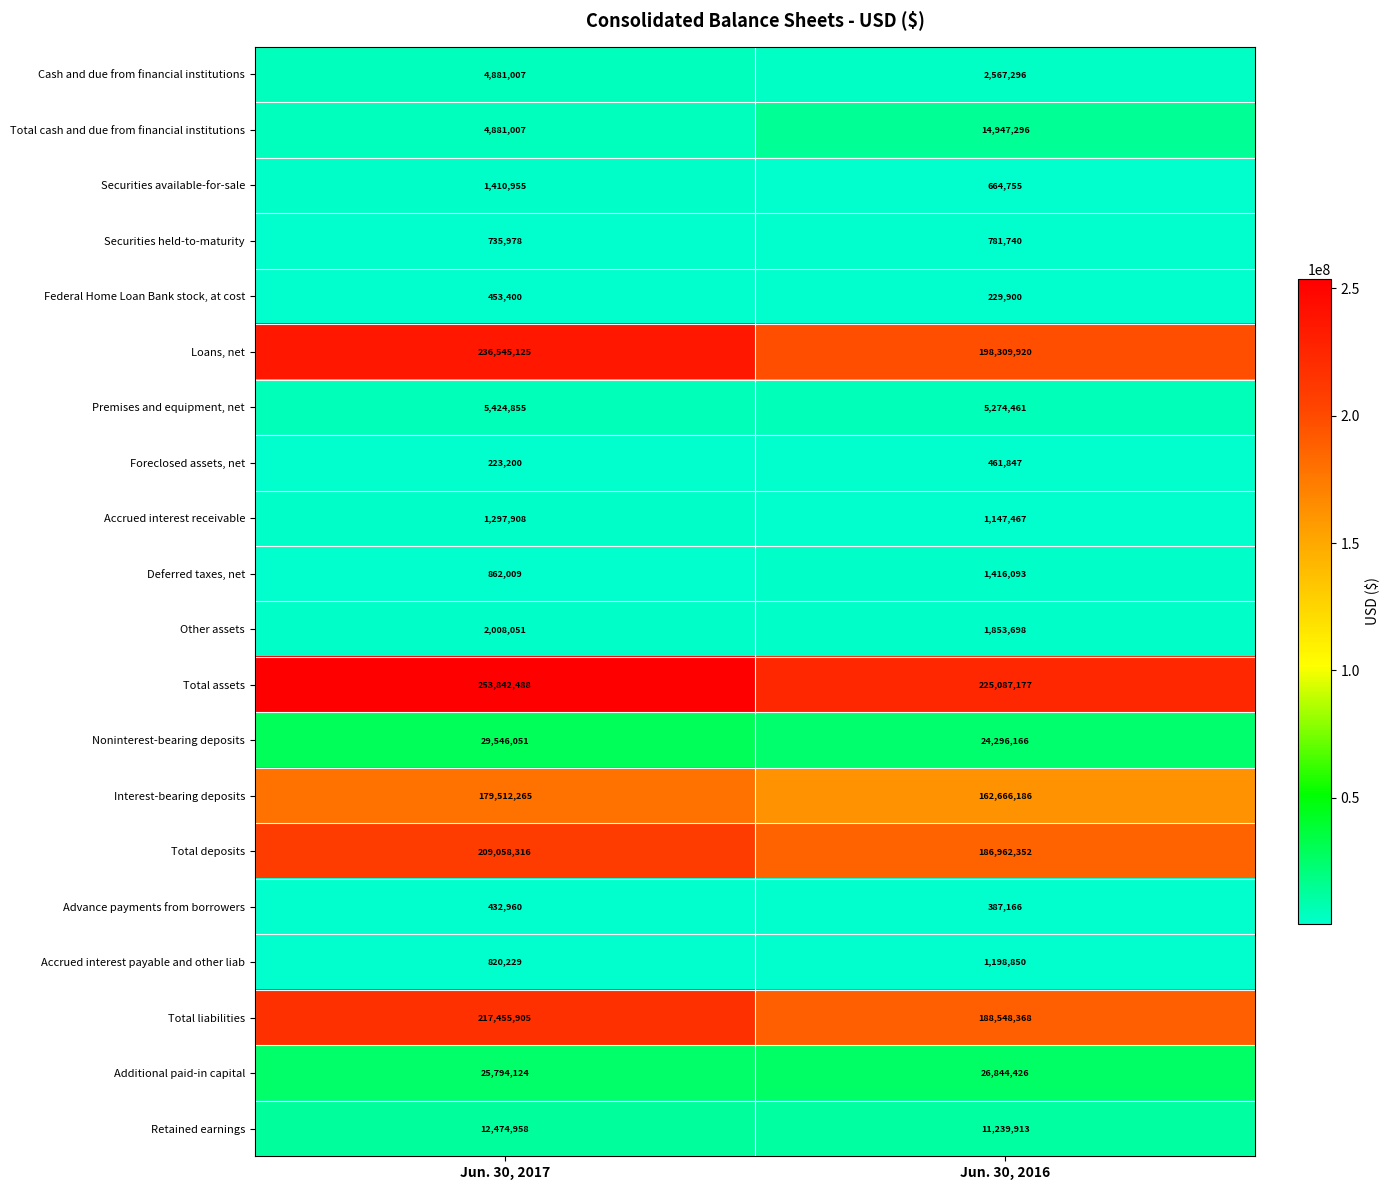

At which label does Other assets reach its peak?

Jun. 30, 2017